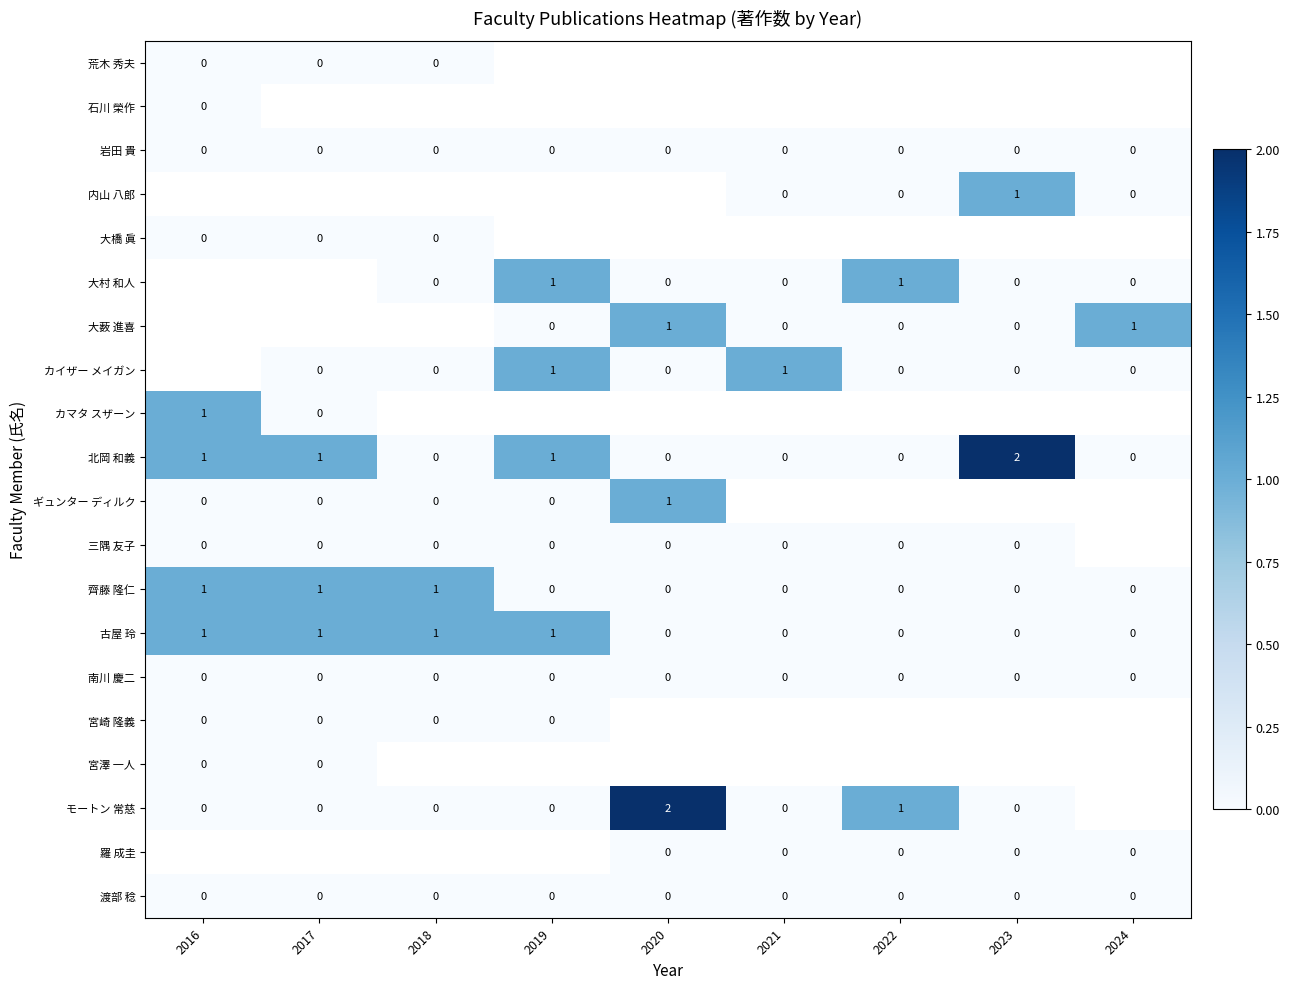

At how many categories does at least one series exceed 1?

2